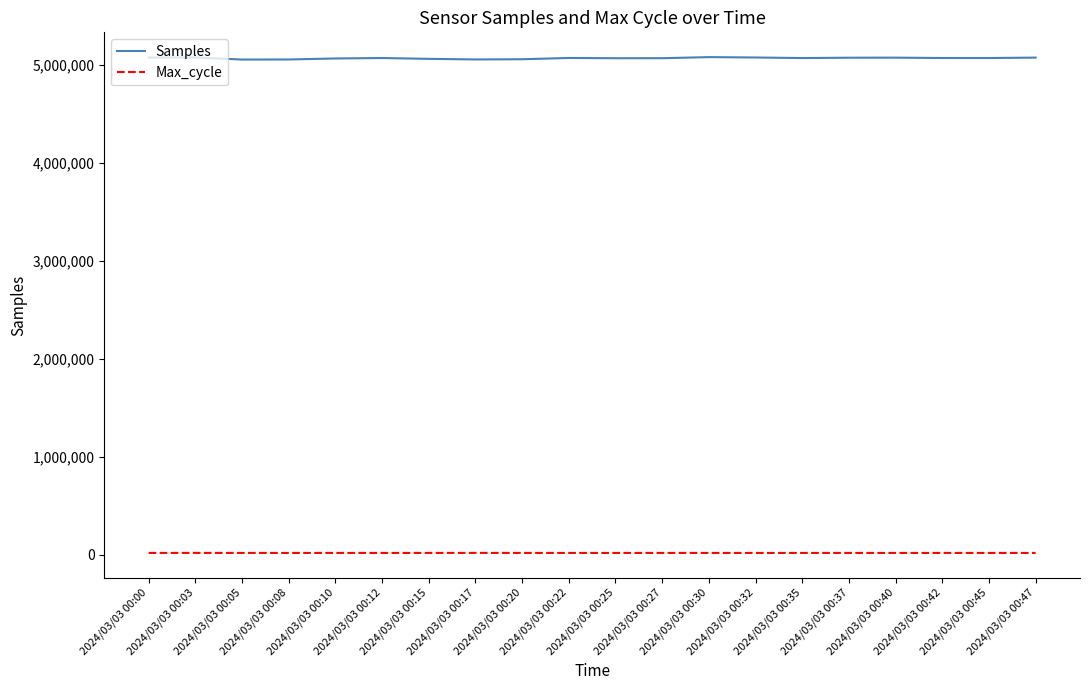

The Samples series shows 7320505 at 2024/03/03 00:08. True or false?

False